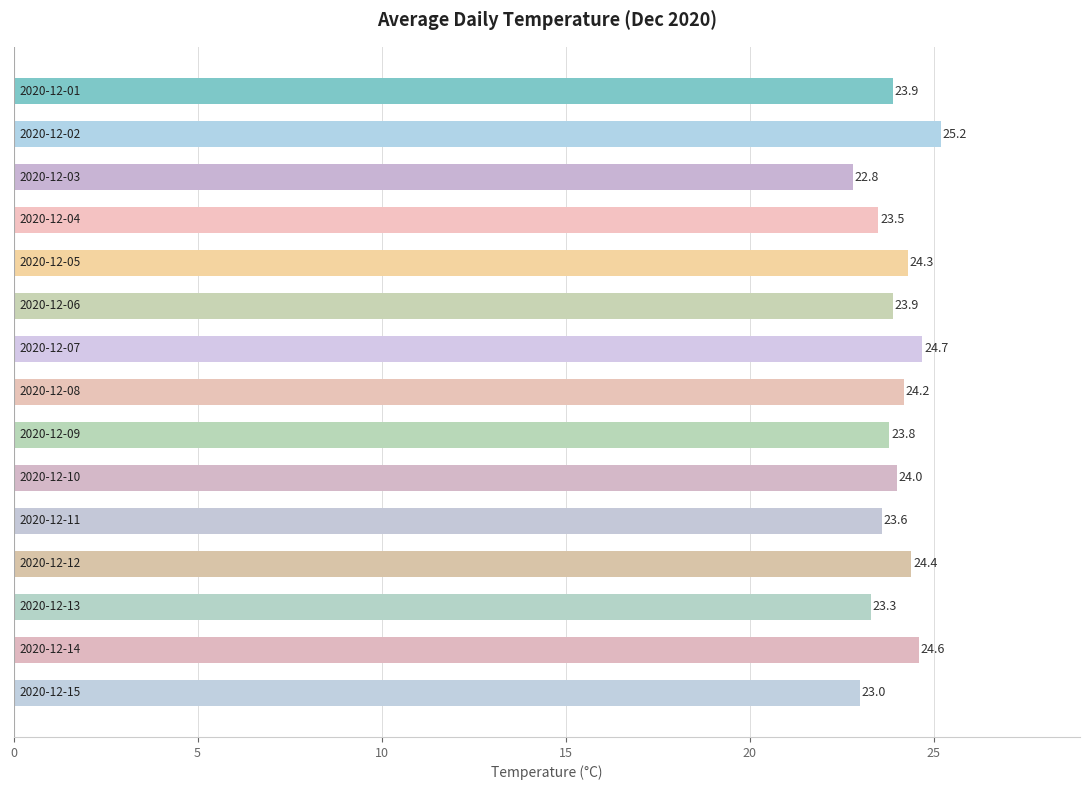

What is the value of the 9th bar from the top?

23.8